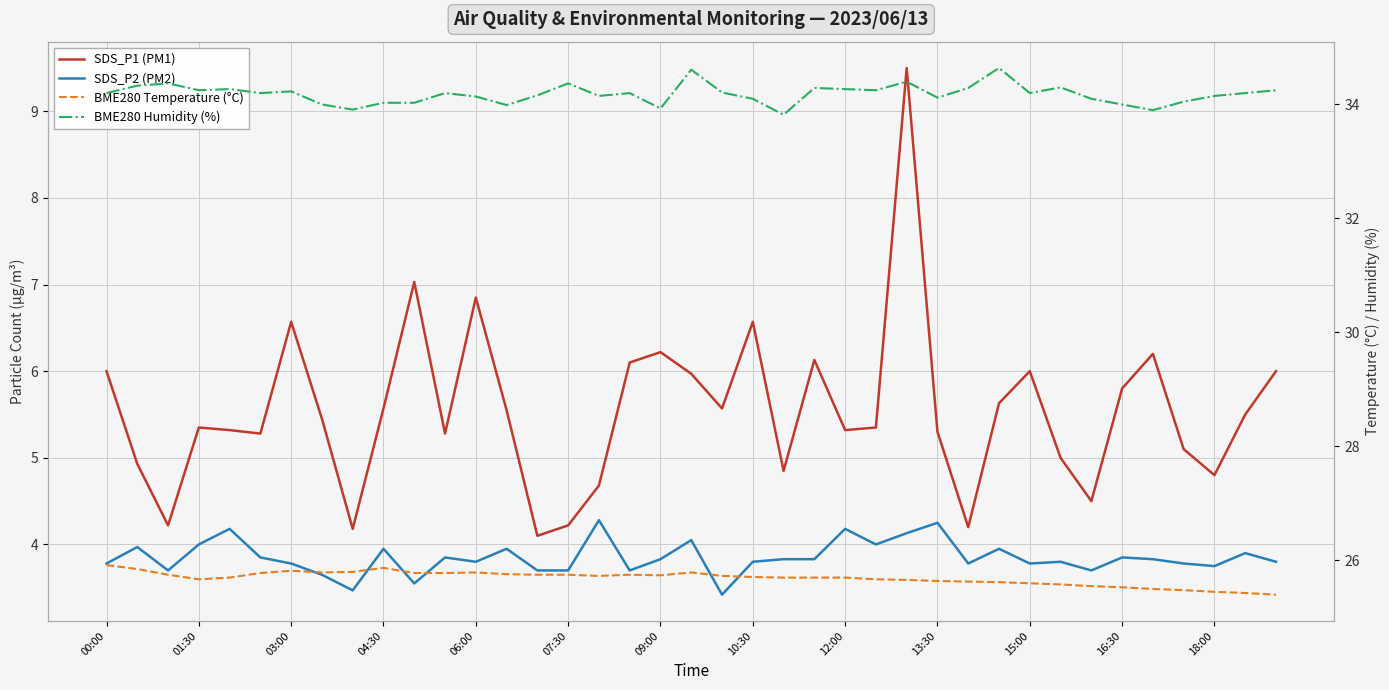

What is the difference between the maximum and minimum values in the SDS_P2 (PM2) series?

0.9